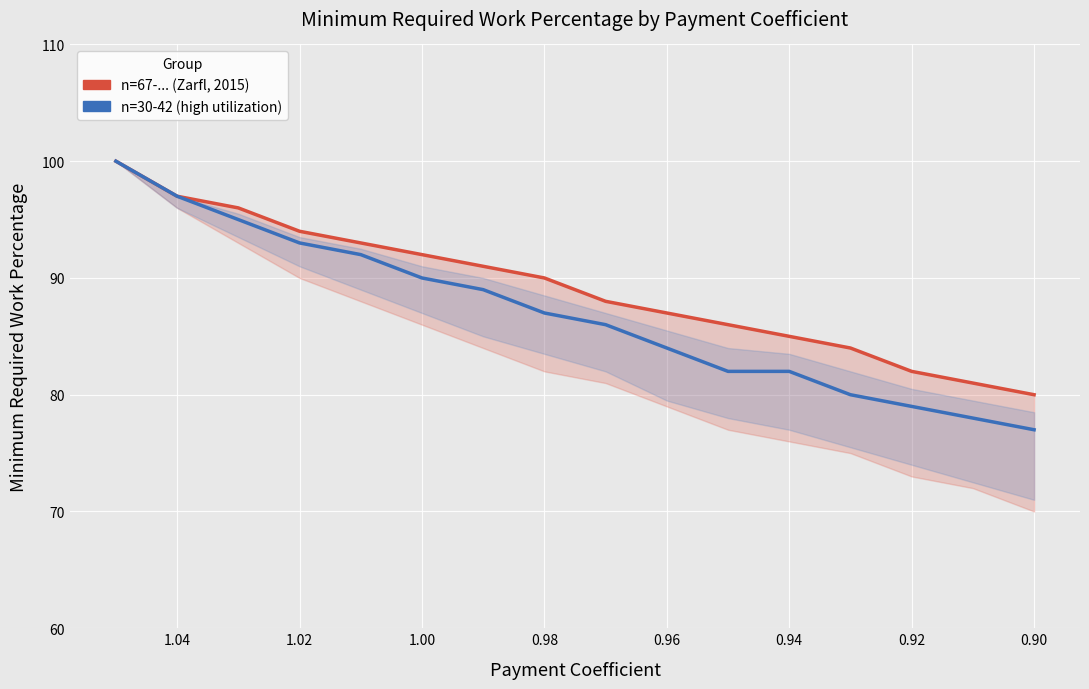

How many data points in n=30-42 (high utilization) are less than 87?

8